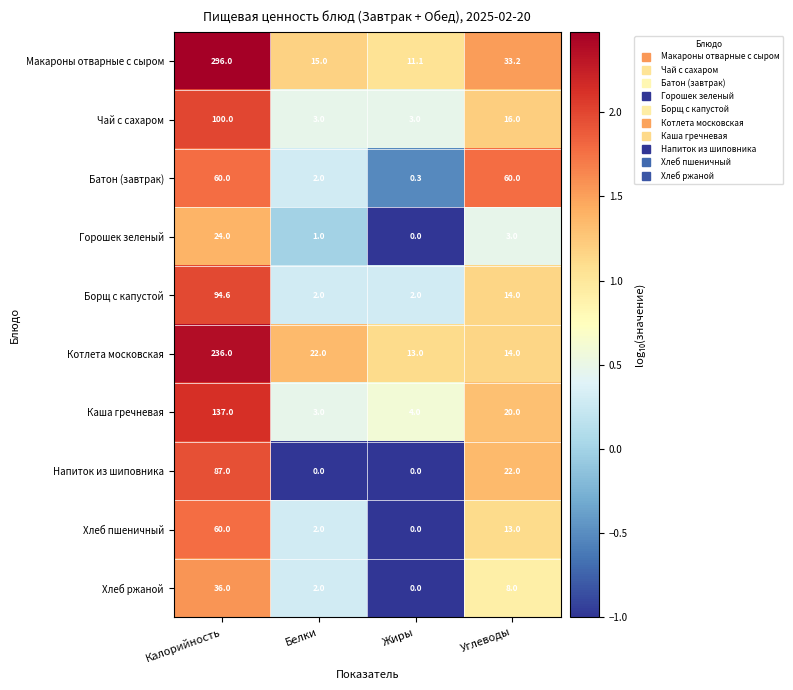

True or false: Котлета московская has a value of 236.0 at Калорийность.

True